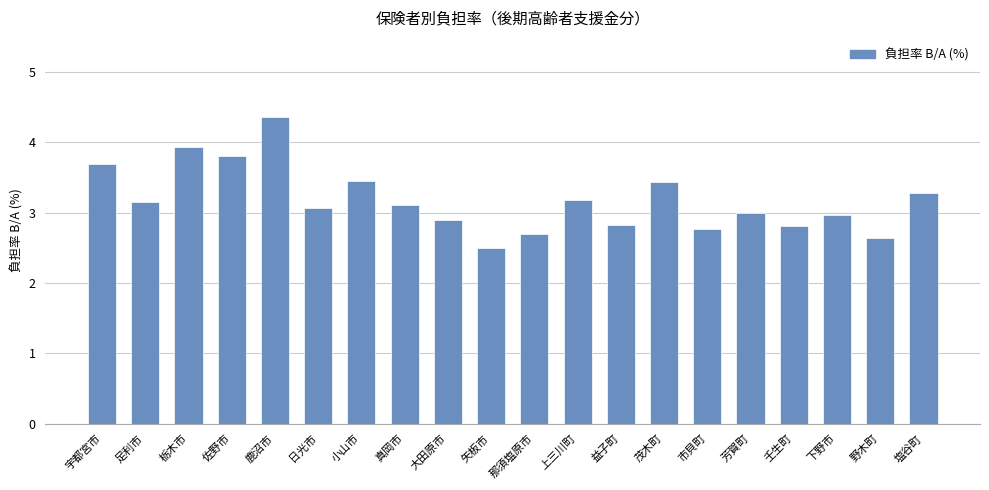

What is the sum of all values?

63.6